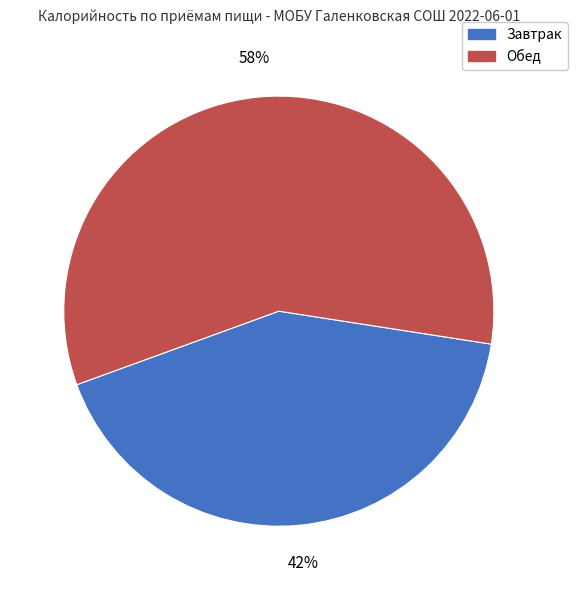

How many segments does this pie chart have?

2